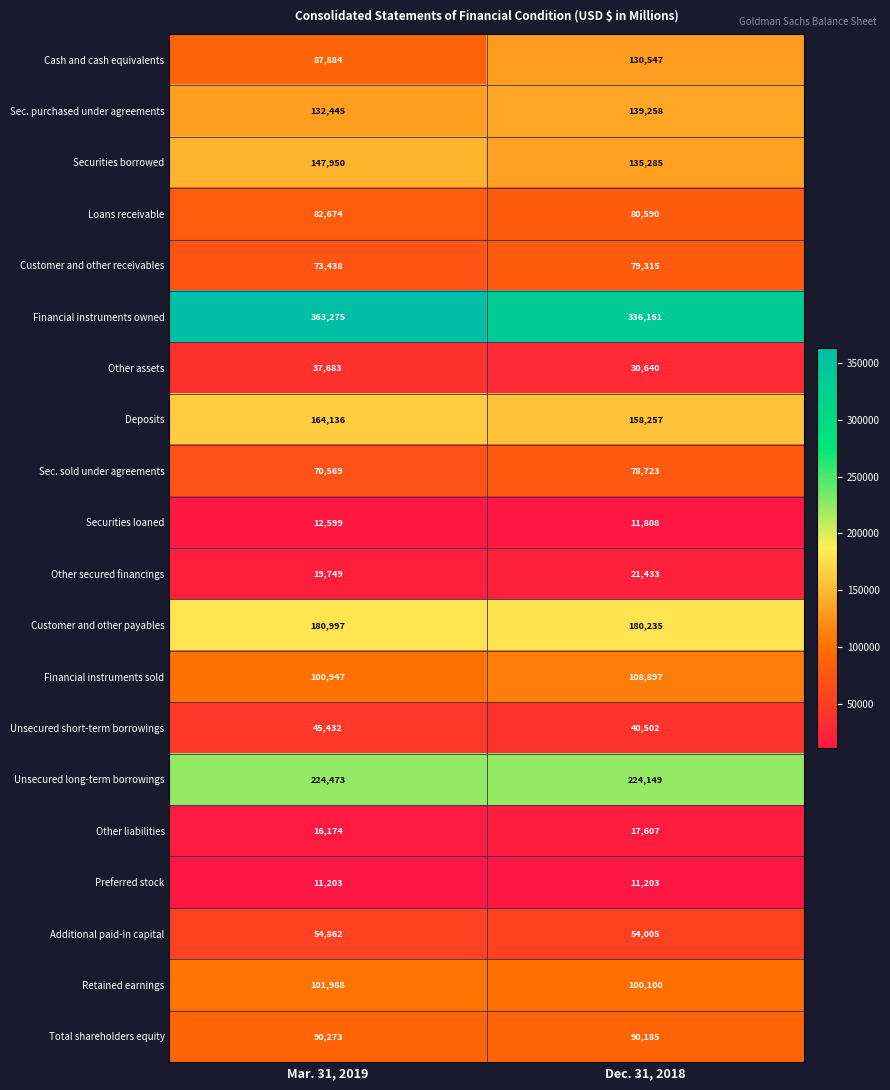

Between Mar. 31, 2019 and Dec. 31, 2018, which series saw the biggest shift?

Cash and cash equivalents